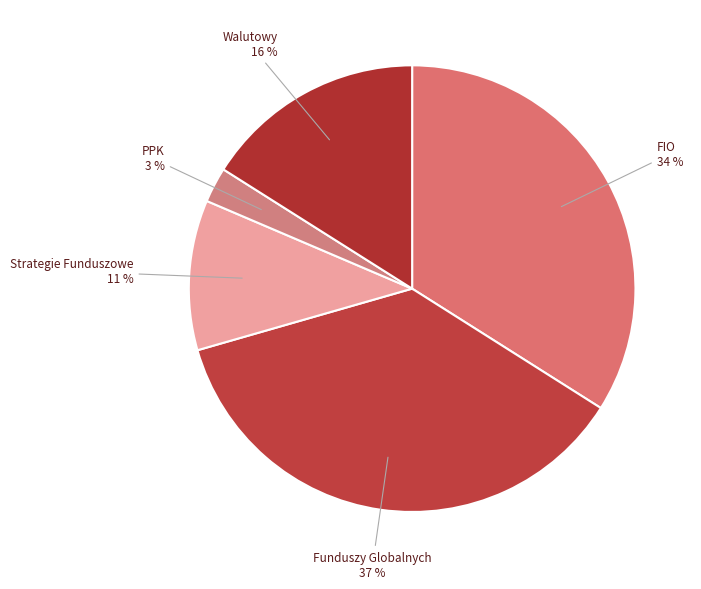

Count the number of slices in the pie.

5